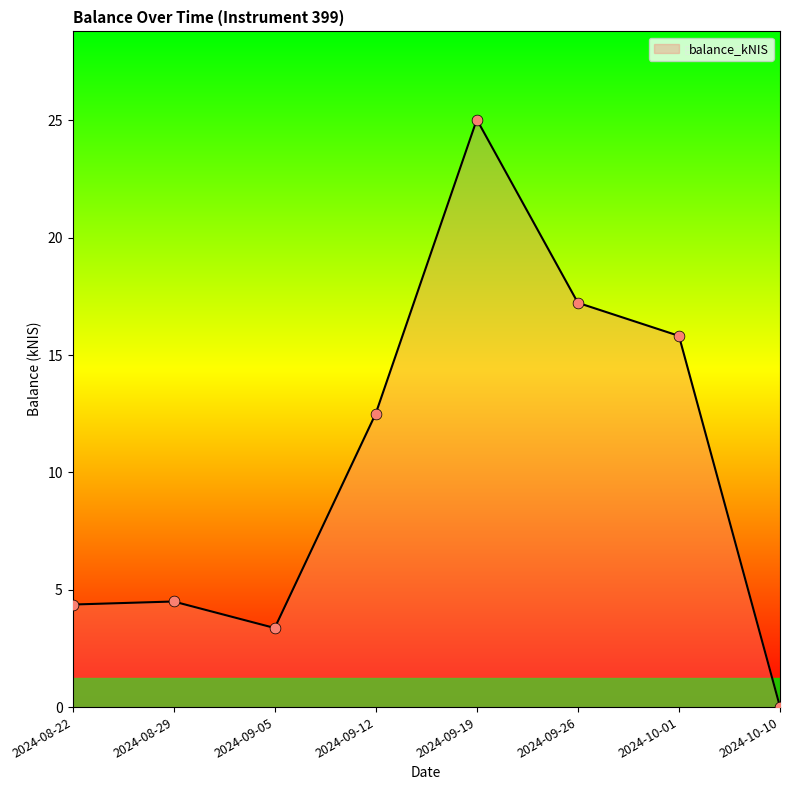

What is the change in value from 2024-09-12 to 2024-09-26?

+4.7